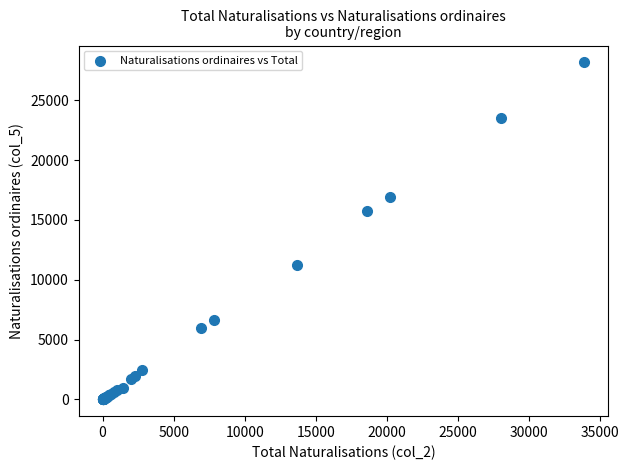

What Y value in the scatter plot is closest to 14086?

15707